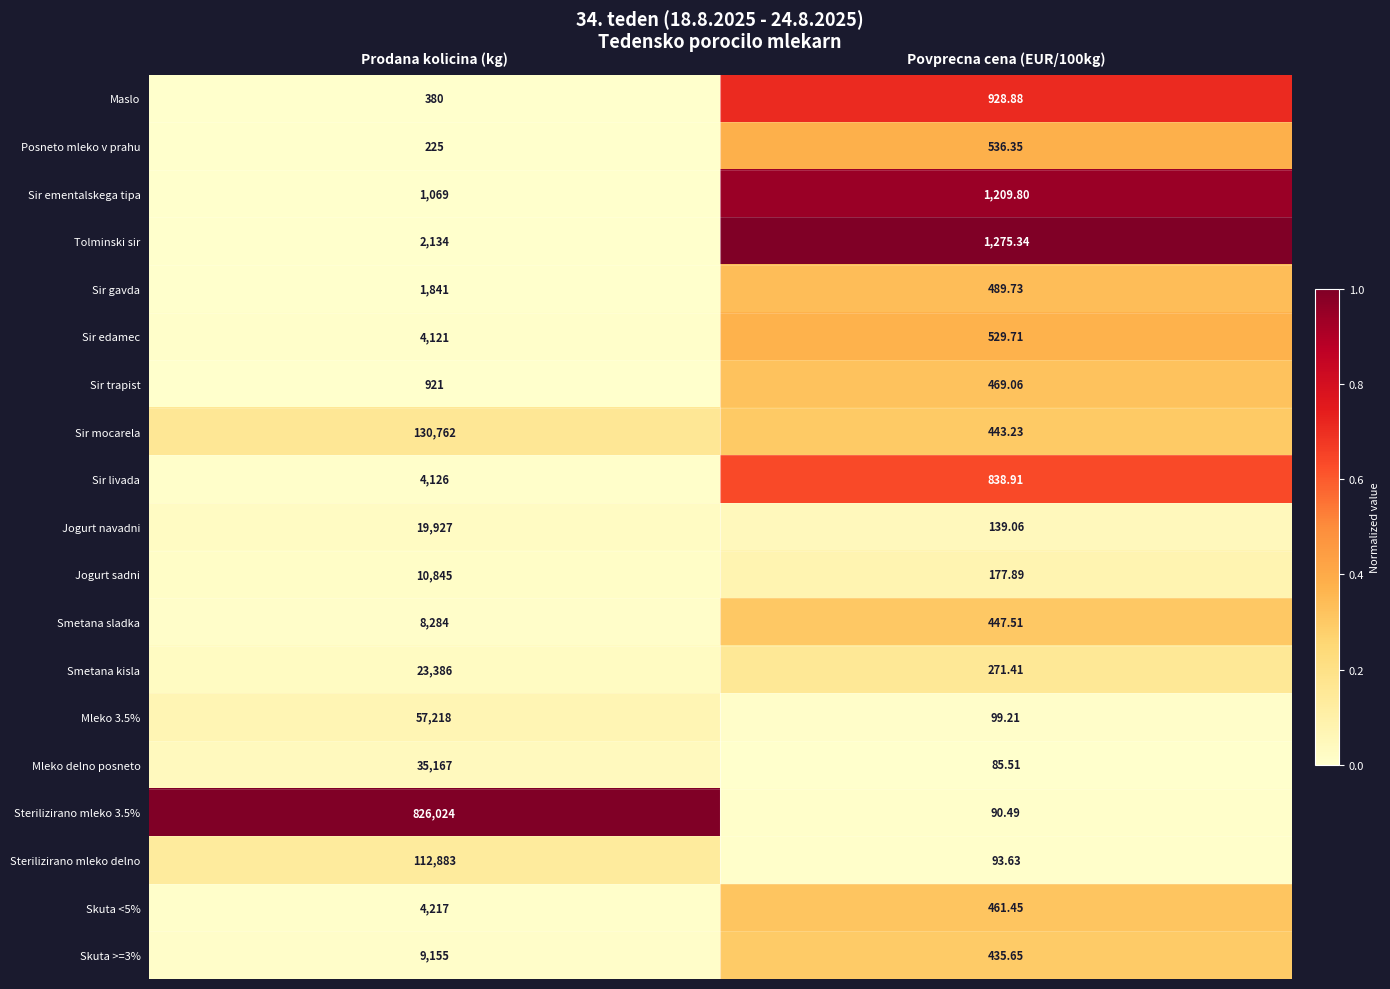

Which series has the largest total across all categories?

Sterilizirano mleko 3.5%